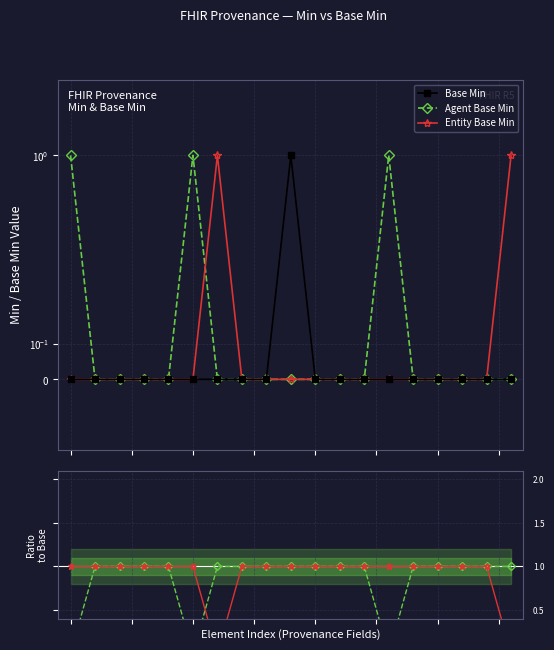

Where is the first local minimum for Agent Base Min?

5